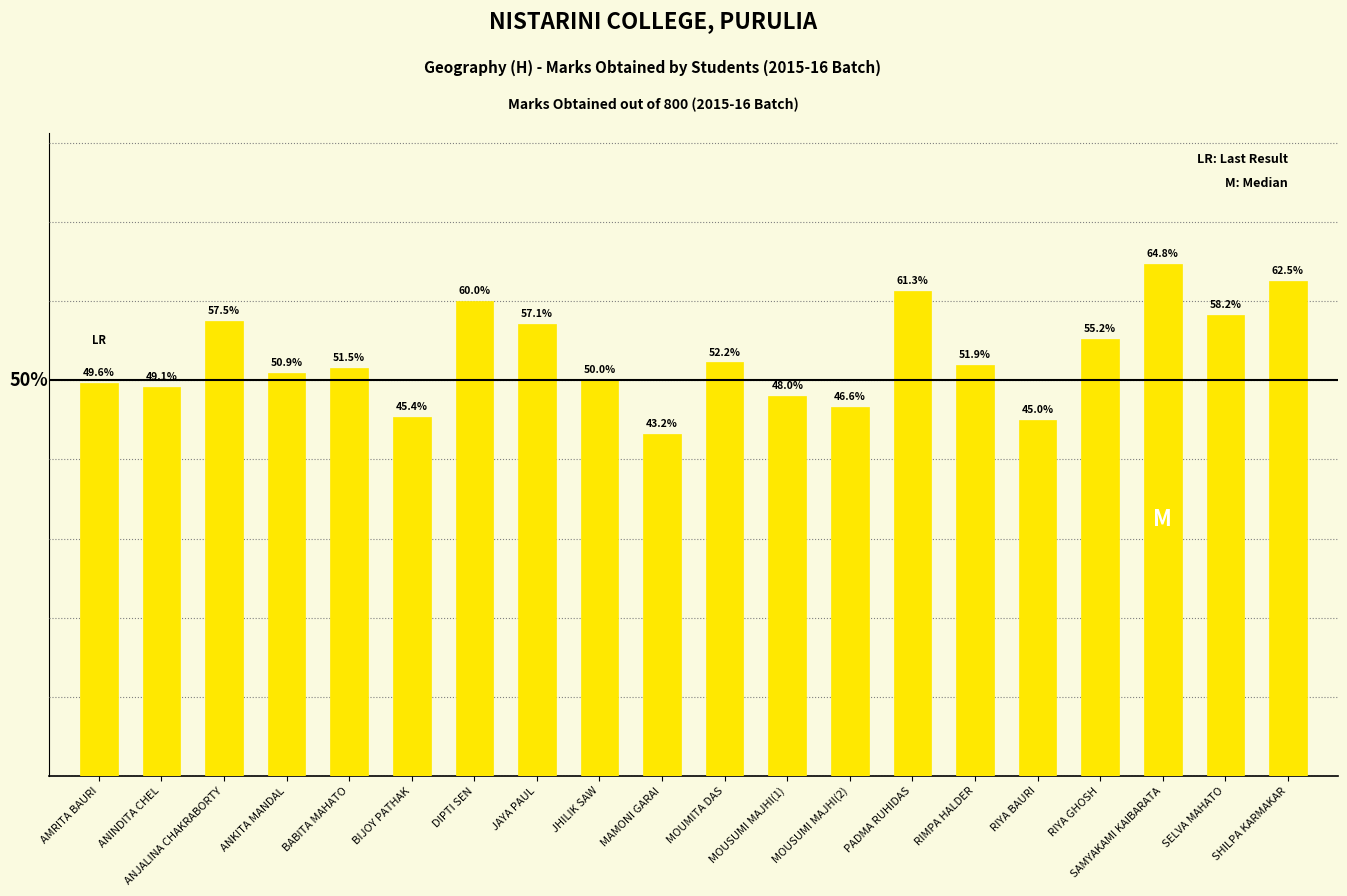

Reading right to left, list all the values displayed in this chart.

500	466	518	442	360	415	490	373	384	418	346	400	457	480	363	412	407	460	393	397